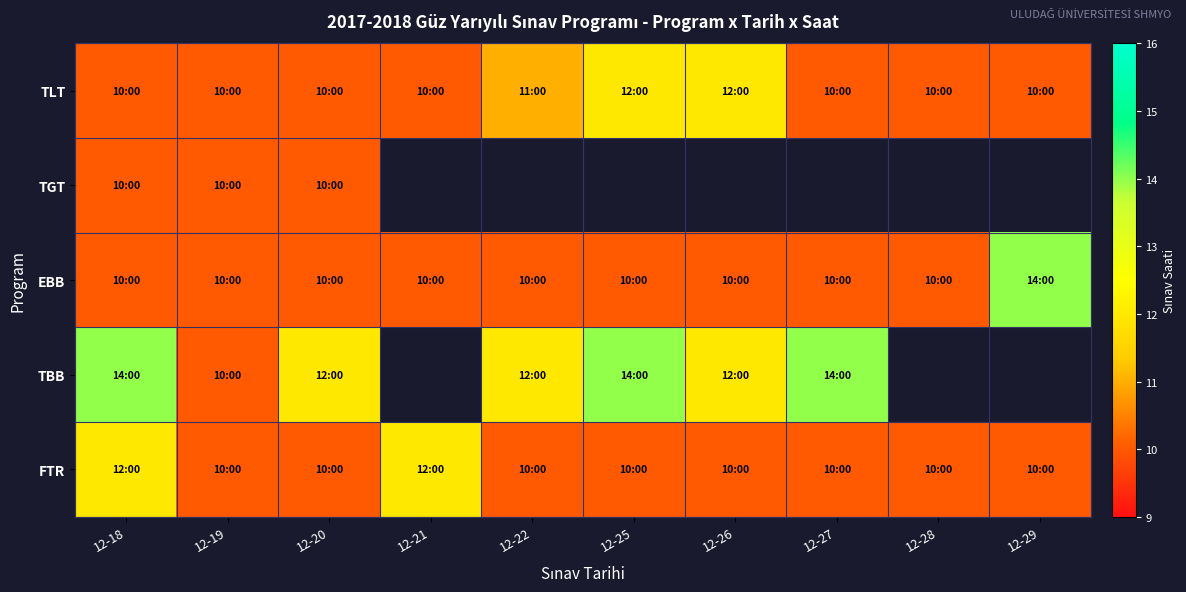

What is the difference between the maximum and minimum values in the EBB series?

4.0